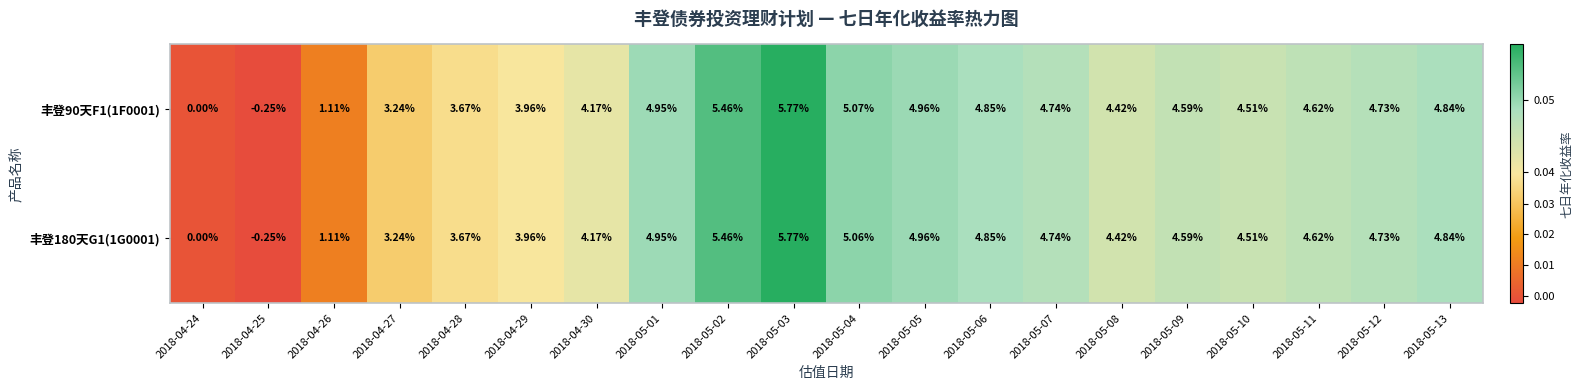

Is the value of 丰登180天G1(1G0001) at 2018-05-13 greater than the value of 丰登90天F1(1F0001) at 2018-05-01?

No